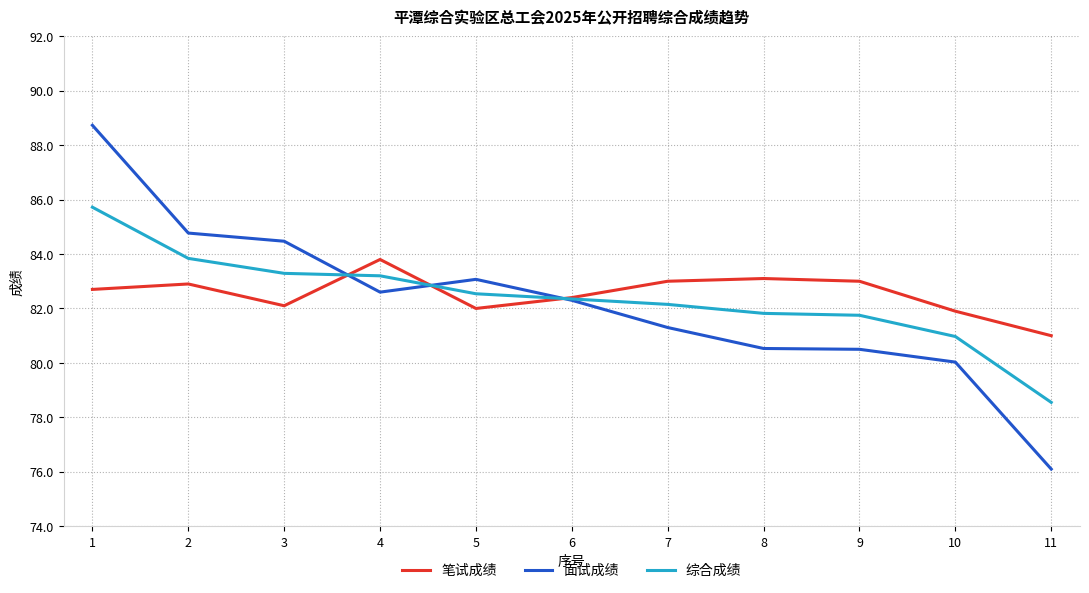

Is the value of 笔试成绩 at 7 greater than the value of 面试成绩 at 8?

Yes